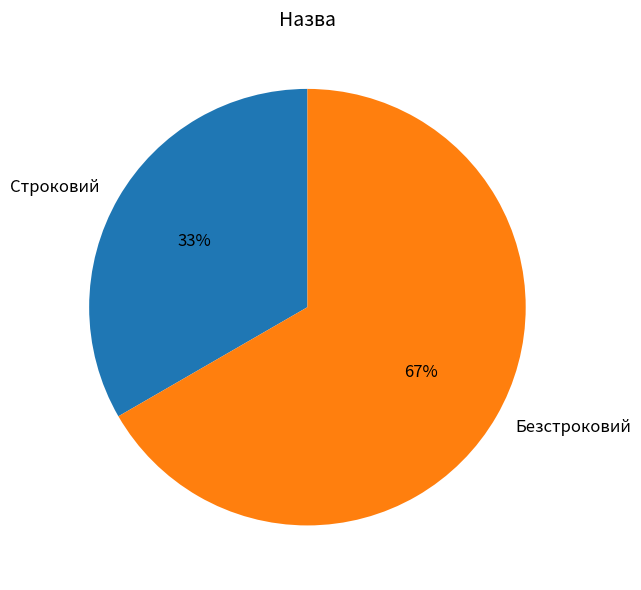

Which slice is the smallest?

Строковий